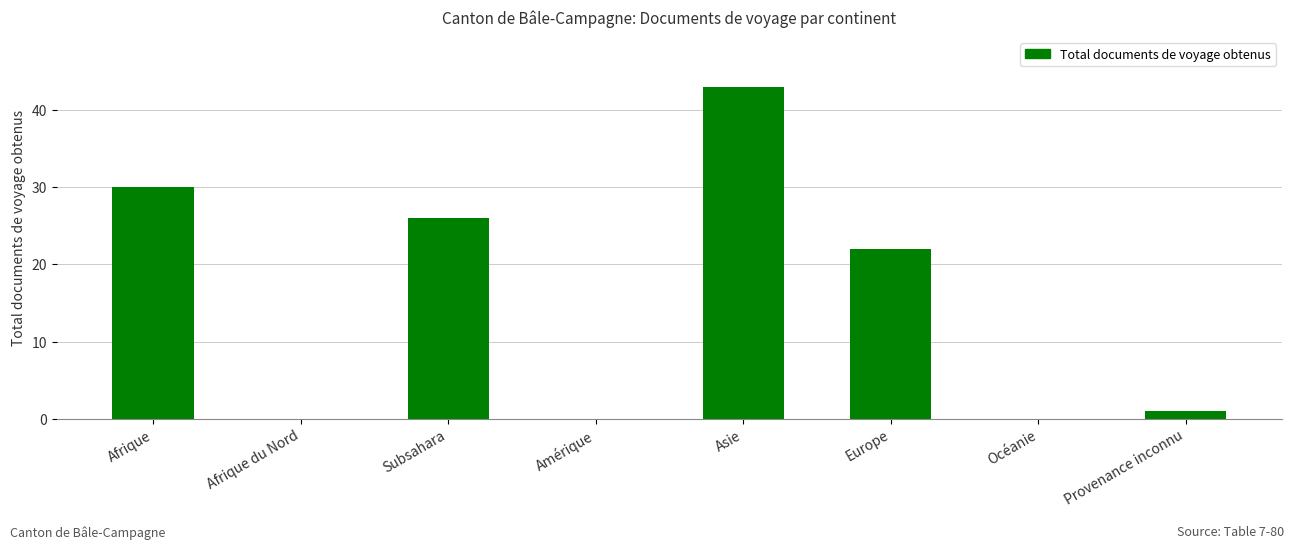

Reading right to left, list all the values displayed in this chart.

1	0	22	43	0	26	0	30